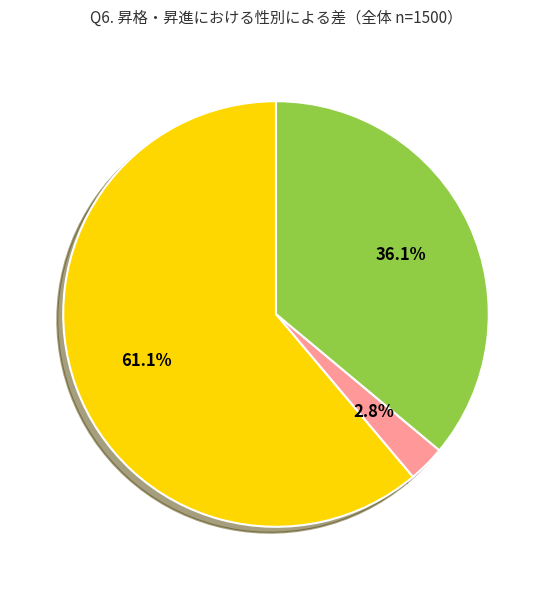

Is there any slice that represents more than half of the pie?

Yes